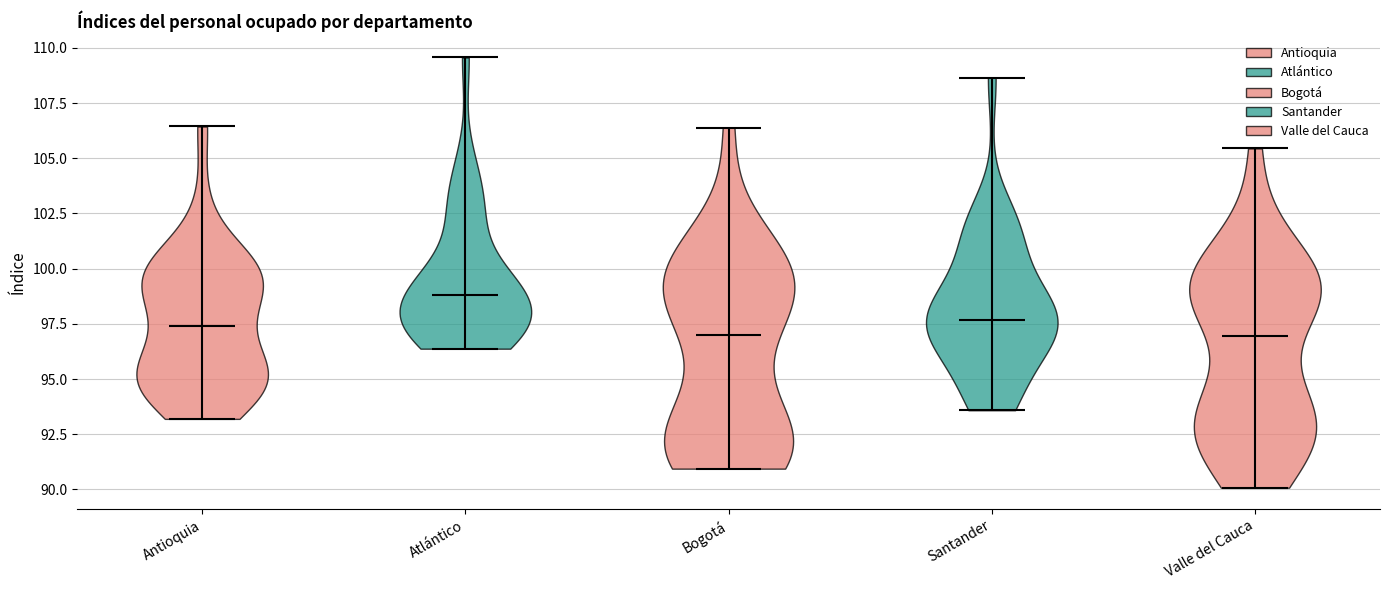

Reading left to right, read every violin against the y-axis: where its median line is, and the lowest and highest points it reaches. The values are not printed on the chart, so give them approximately, as read against the axis.

Antioquia: median line 97.5, lowest point 93.0, highest point 106.5
Atlántico: median line 99.0, lowest point 96.5, highest point 109.5
Bogotá: median line 97.0, lowest point 91.0, highest point 106.5
Santander: median line 97.5, lowest point 93.5, highest point 108.5
Valle del Cauca: median line 97.0, lowest point 90.0, highest point 105.5